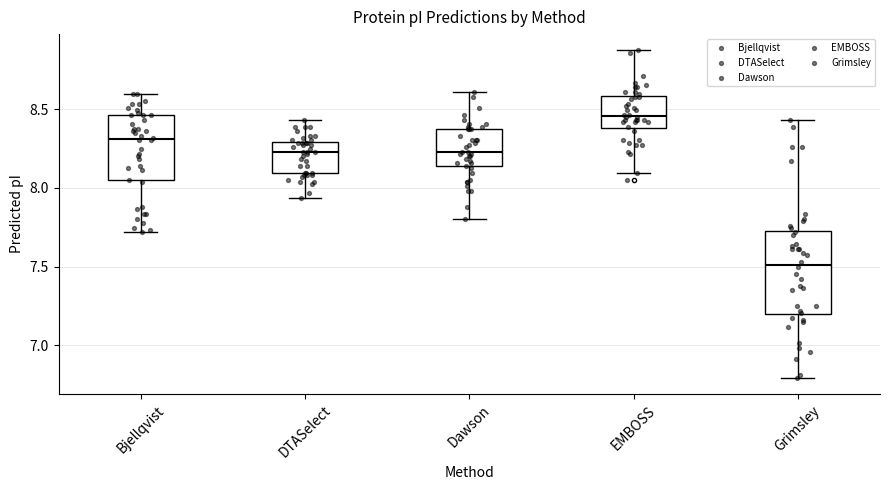

Reading left to right, transcribe this box plot: for each box, give where its median line is, the range the box spans, and where its two whiskers end, as read against the y-axis. The values are not printed on the chart, so give them approximately, as read against the axis.

Bjellqvist: median 8.30, box 8.05 to 8.45, whiskers 7.70 to 8.60
DTASelect: median 8.25, box 8.10 to 8.30, whiskers 7.95 to 8.45
Dawson: median 8.25, box 8.15 to 8.40, whiskers 7.80 to 8.60
EMBOSS: median 8.45, box 8.40 to 8.60, whiskers 8.10 to 8.85
Grimsley: median 7.50, box 7.20 to 7.70, whiskers 6.80 to 8.45